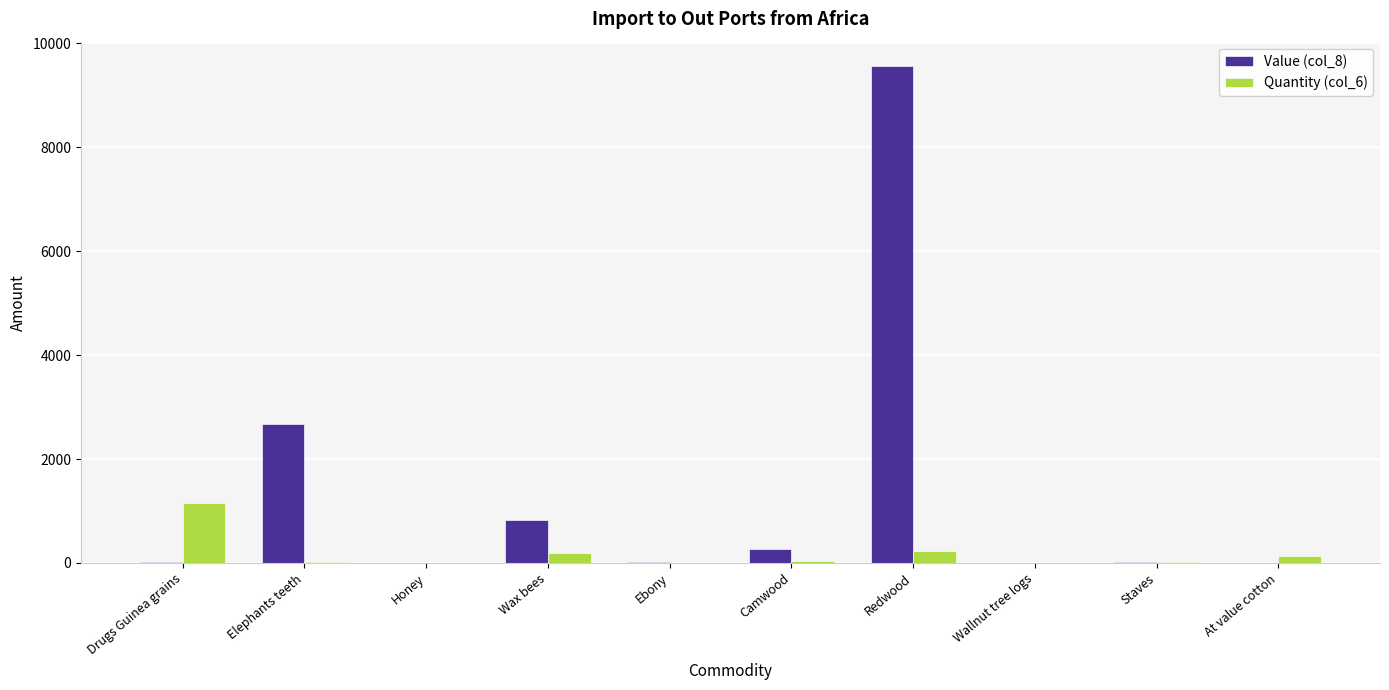

What is the sum of all Value (col_8) values?

13373